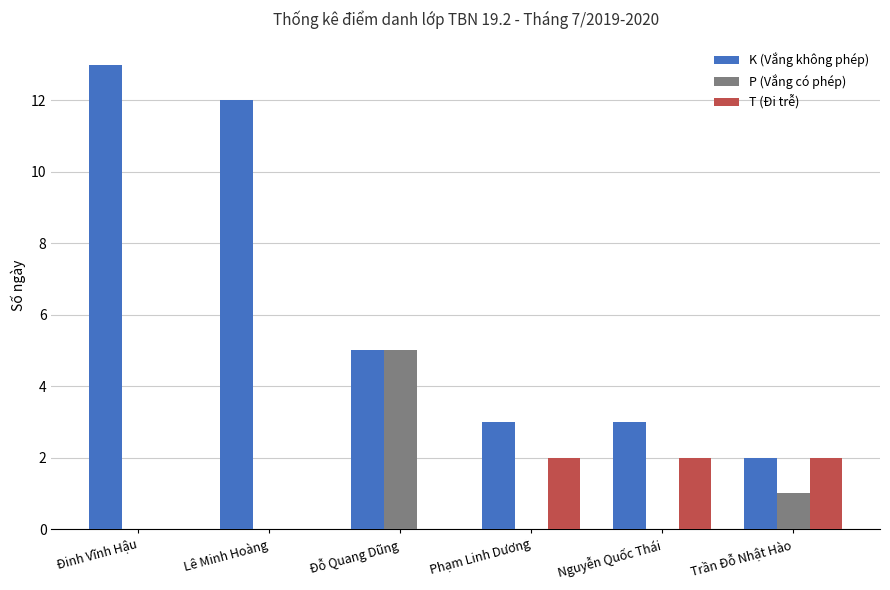

Which series has the widest spread of values?

K (Vắng không phép)